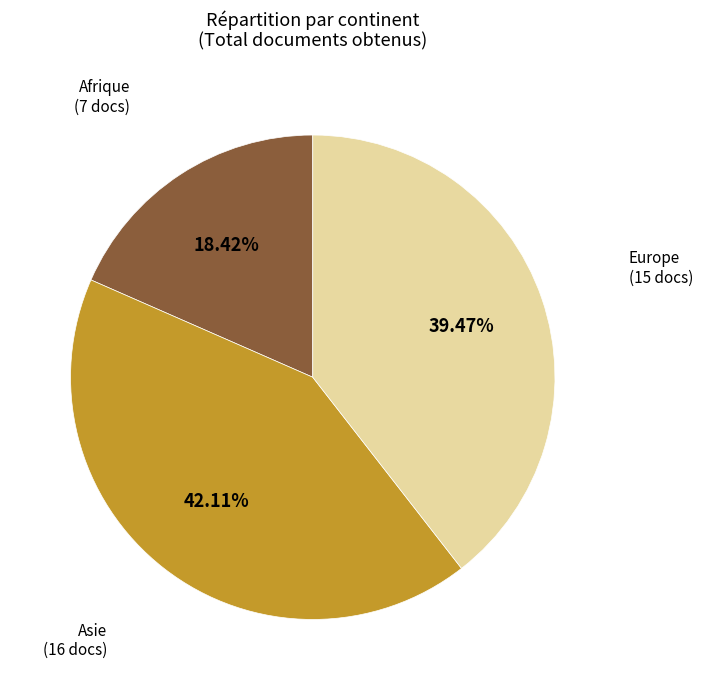

How many slices are in this pie chart?

3